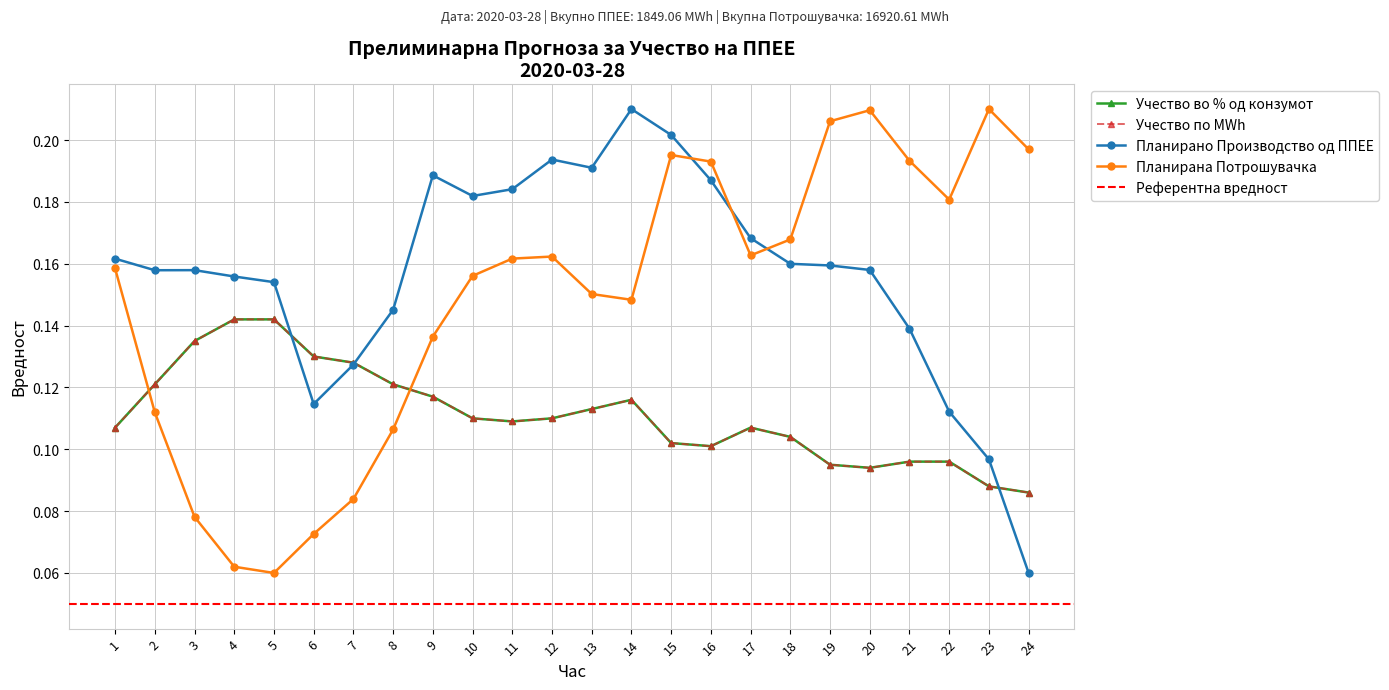

Where do Учество по MWh and Планирано Производство од ППЕЕ first cross each other?

5 and 6